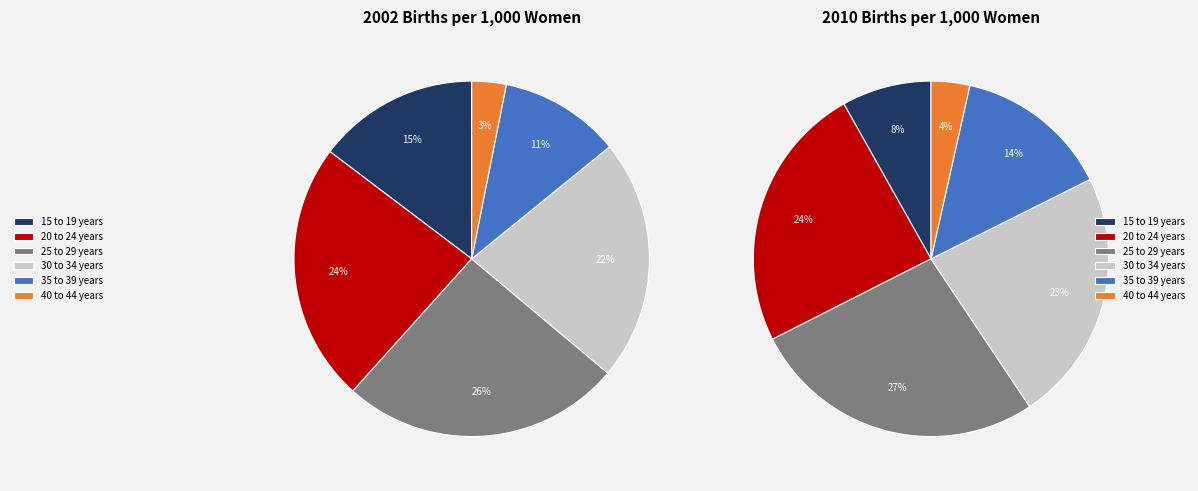

How many segments does this pie chart have?

6